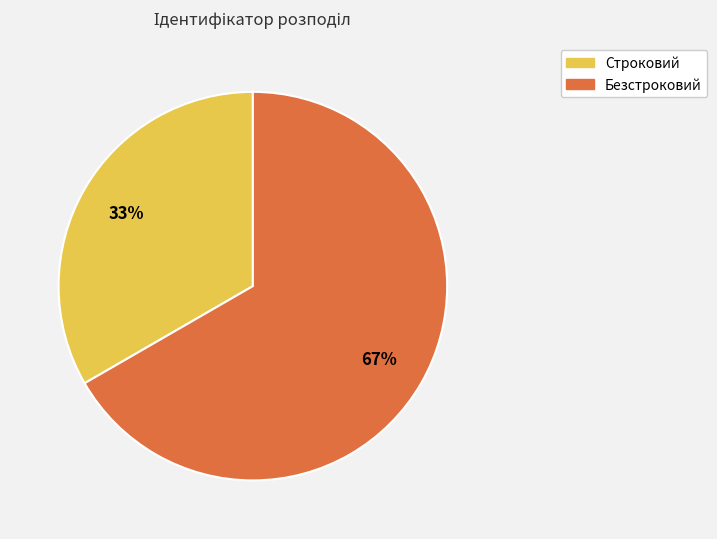

Is Безстроковий the majority of the pie?

Yes